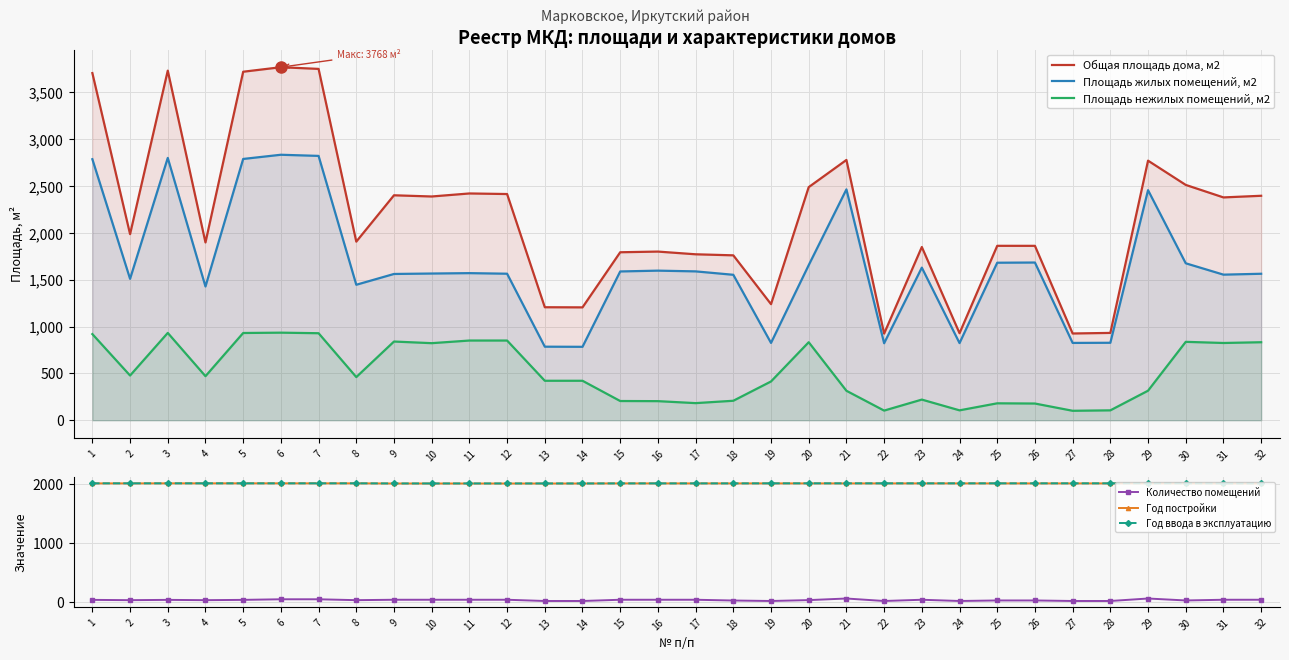

True or false: Площадь нежилых помещений, м2 and Площадь жилых помещений, м2 intersect in this chart.

False